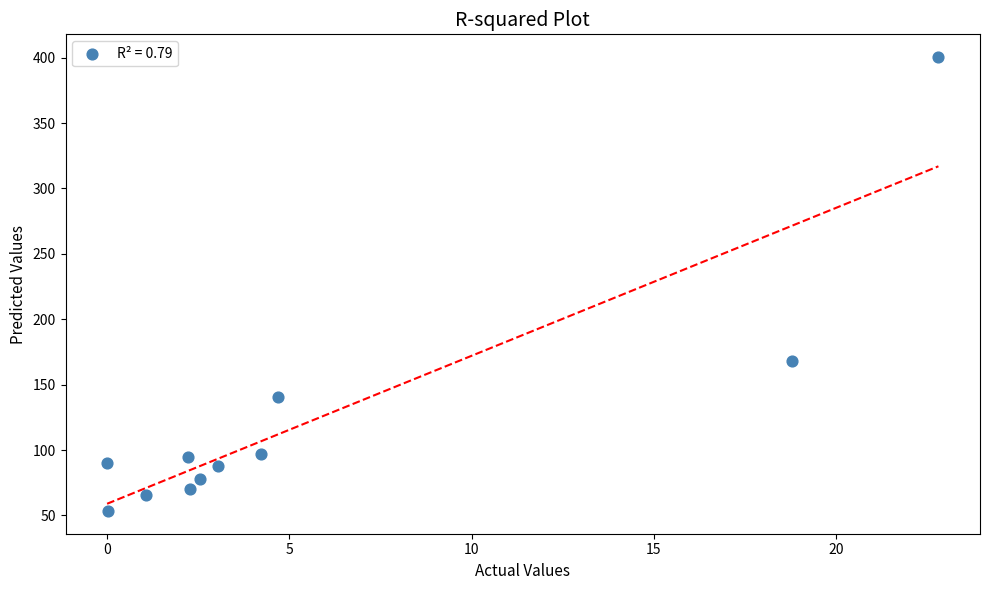

What is the average X value?

5.6